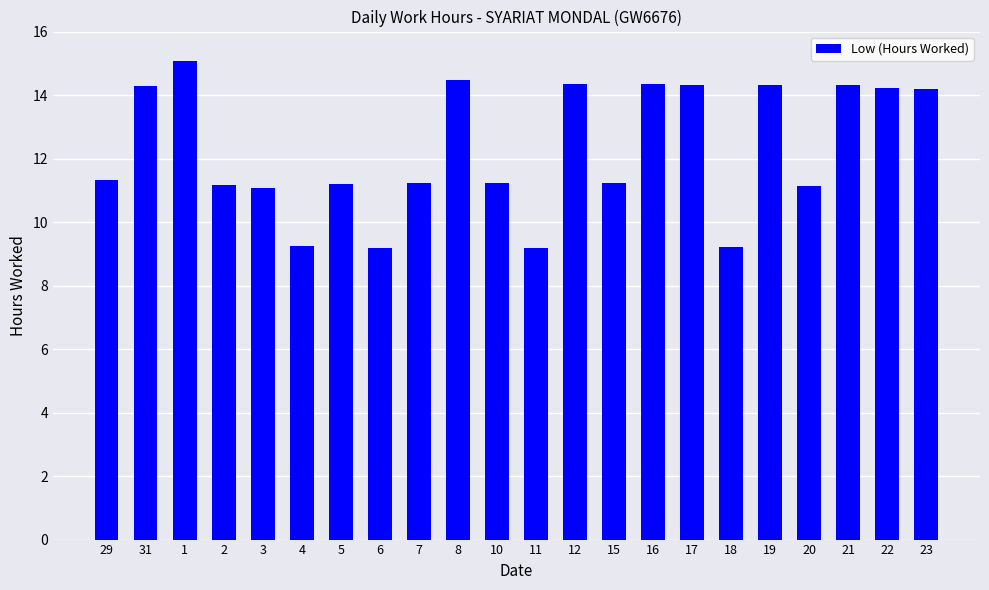

True or false: the data shows 16.6 at 29.

False